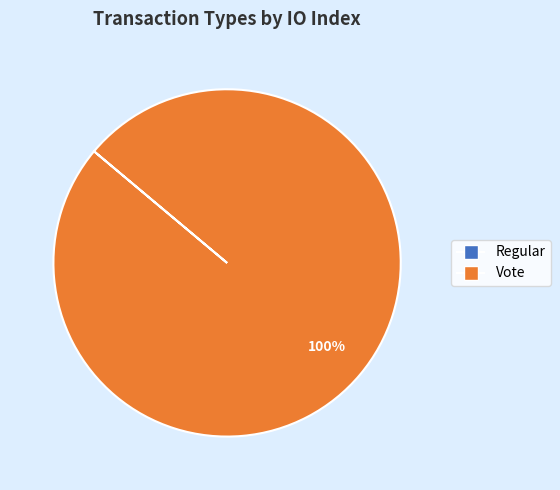

Which category has the biggest portion of the pie?

Vote